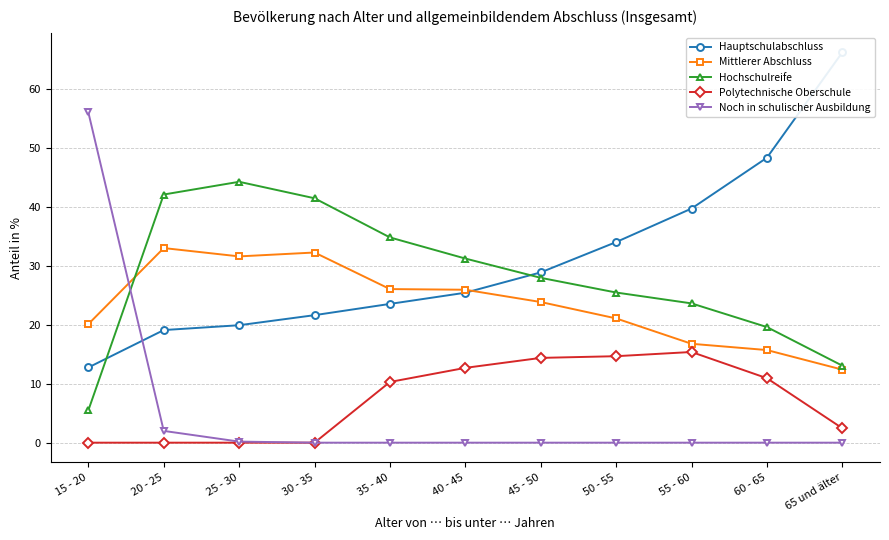

True or false: Noch in schulischer Ausbildung and Polytechnische Oberschule cross at least once.

False